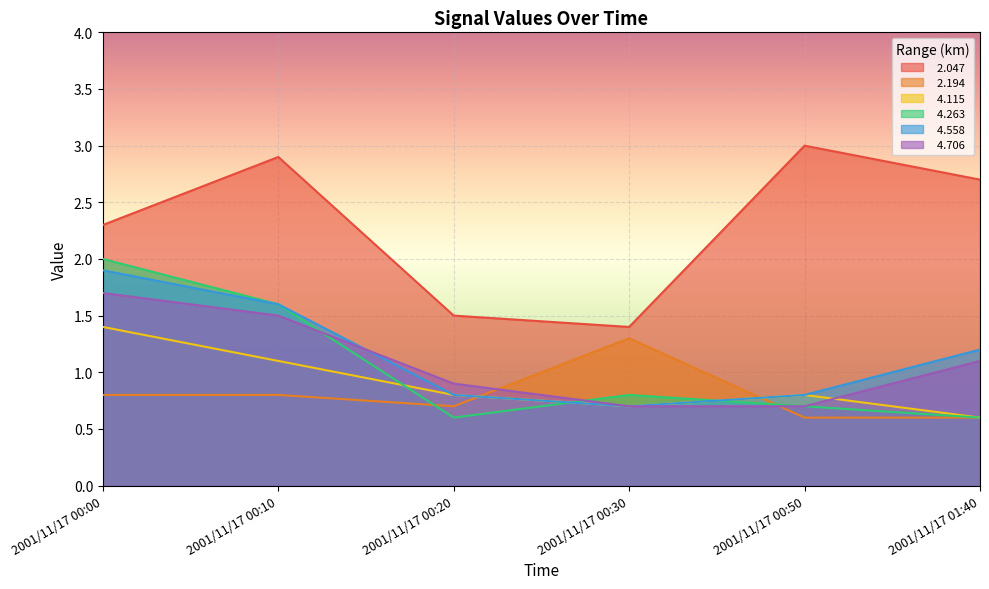

What is the difference between the highest and lowest values at 2001/11/17 00:00?

1.5